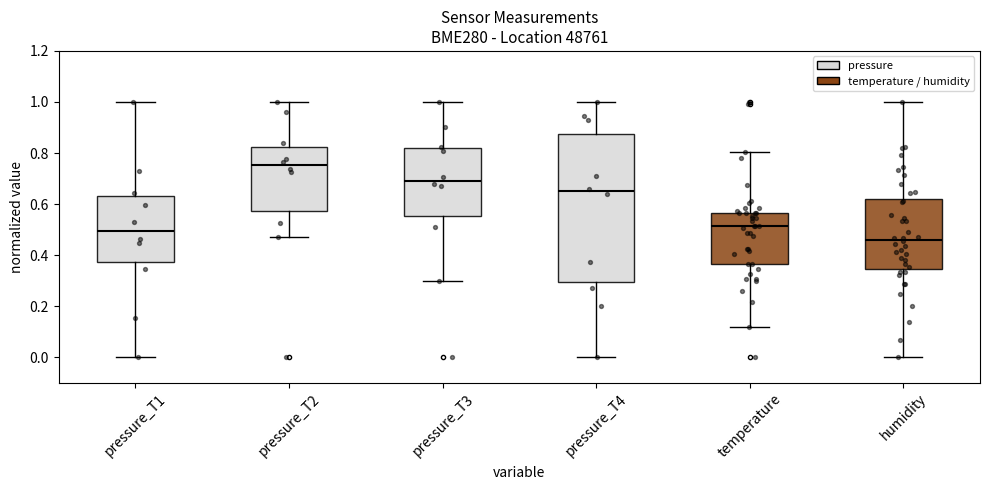

Where is the upper edge of the box for humidity on the y-axis? The values are not printed on the chart, so give them approximately, as read against the axis.

0.62